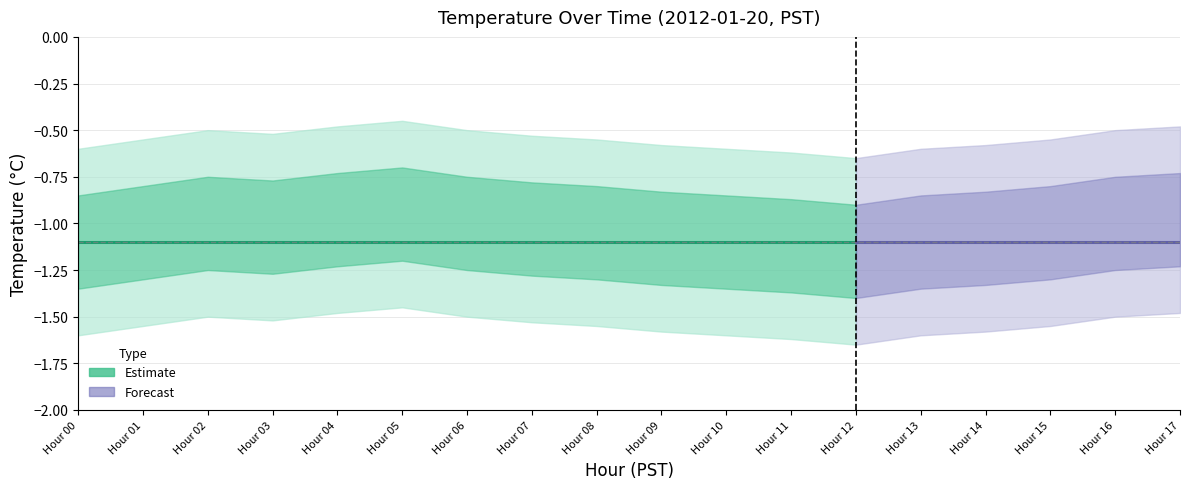

True or false: Lower Band and Temperature cross at least once.

False